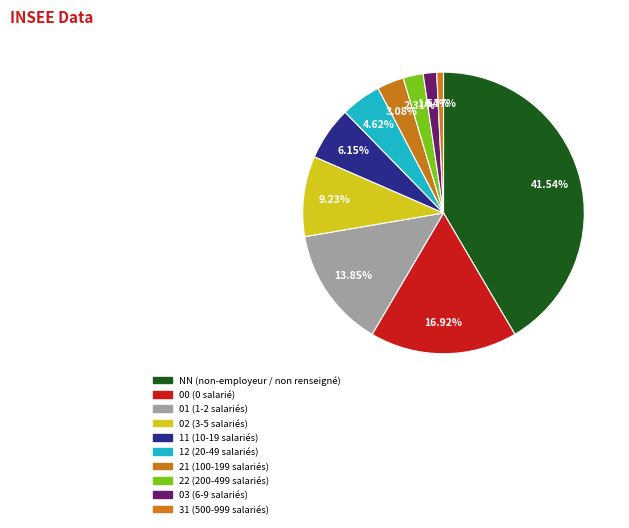

What is the smallest slice in the pie chart?

31